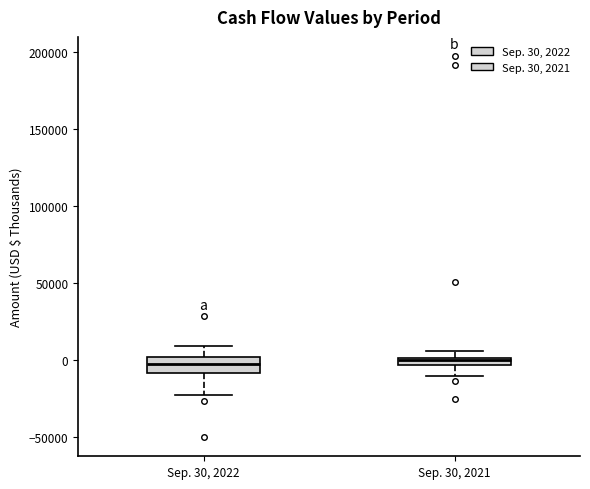

Which box is the tallest, from its lower edge to its upper edge?

Sep. 30, 2022